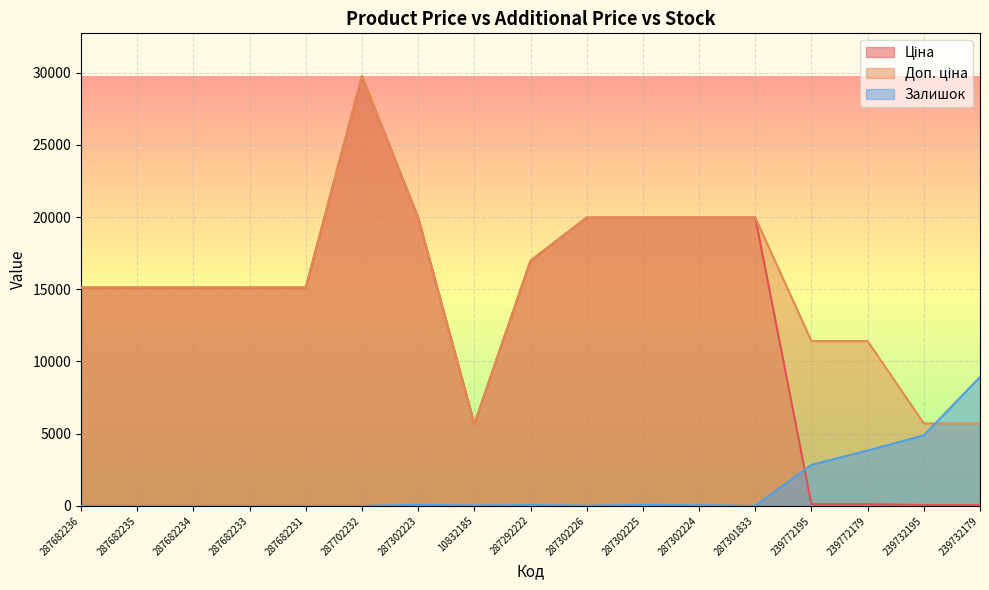

What is the value of the Ціна point at the 2nd from the left?

15120.0